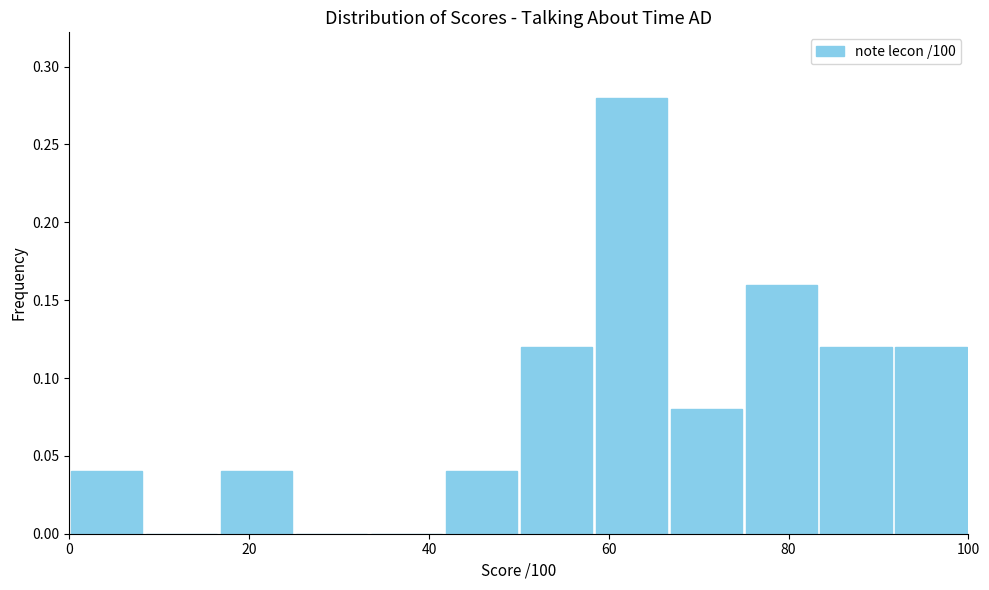

What is the height of the bar covering 0 to 8 on the x-axis? Neither the bar edges nor the heights are printed on the chart, so give them approximately, as read against the axes.

0.04